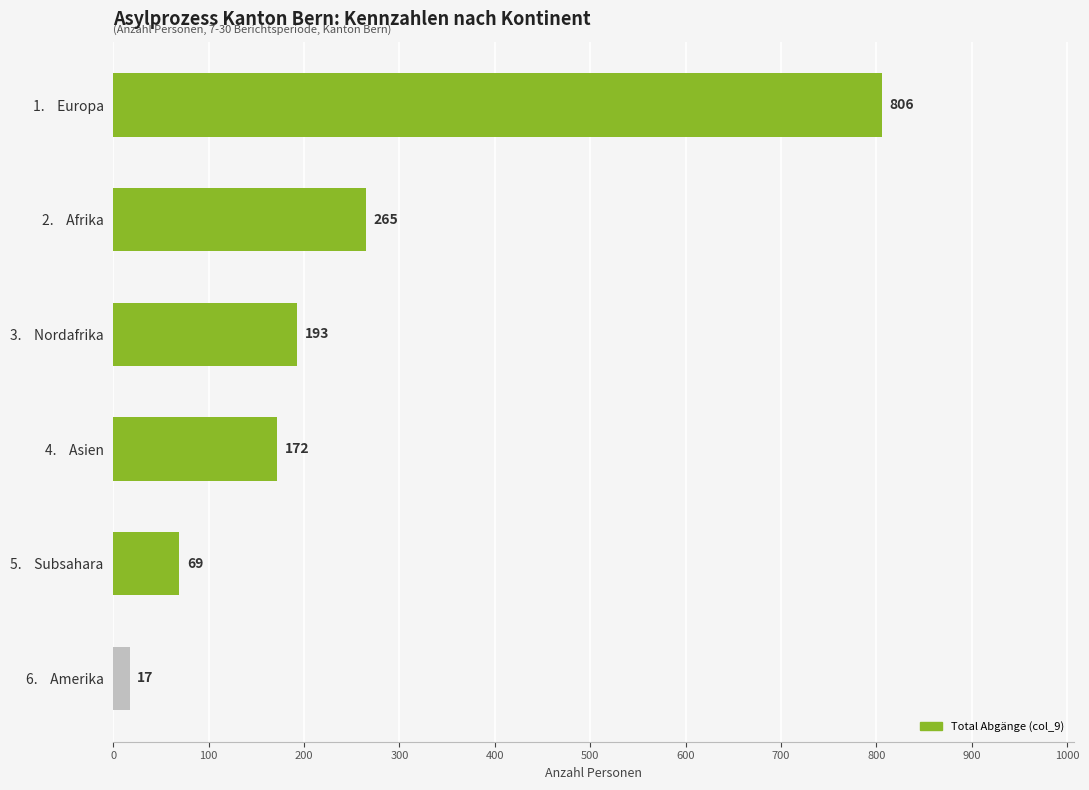

Count the number of categories in the chart.

6